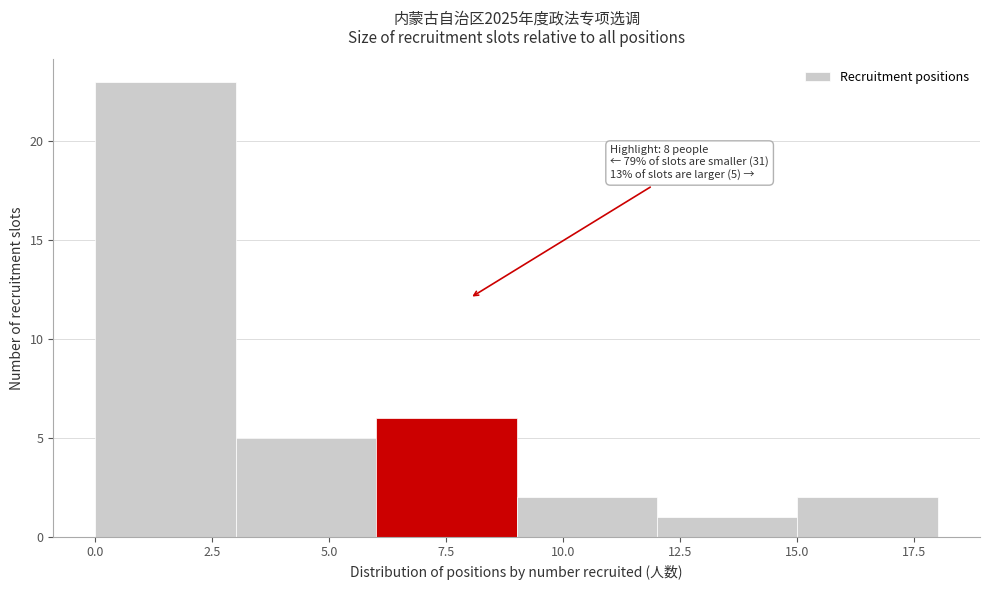

Over which range of the x-axis is the bar tallest?

0 to 3